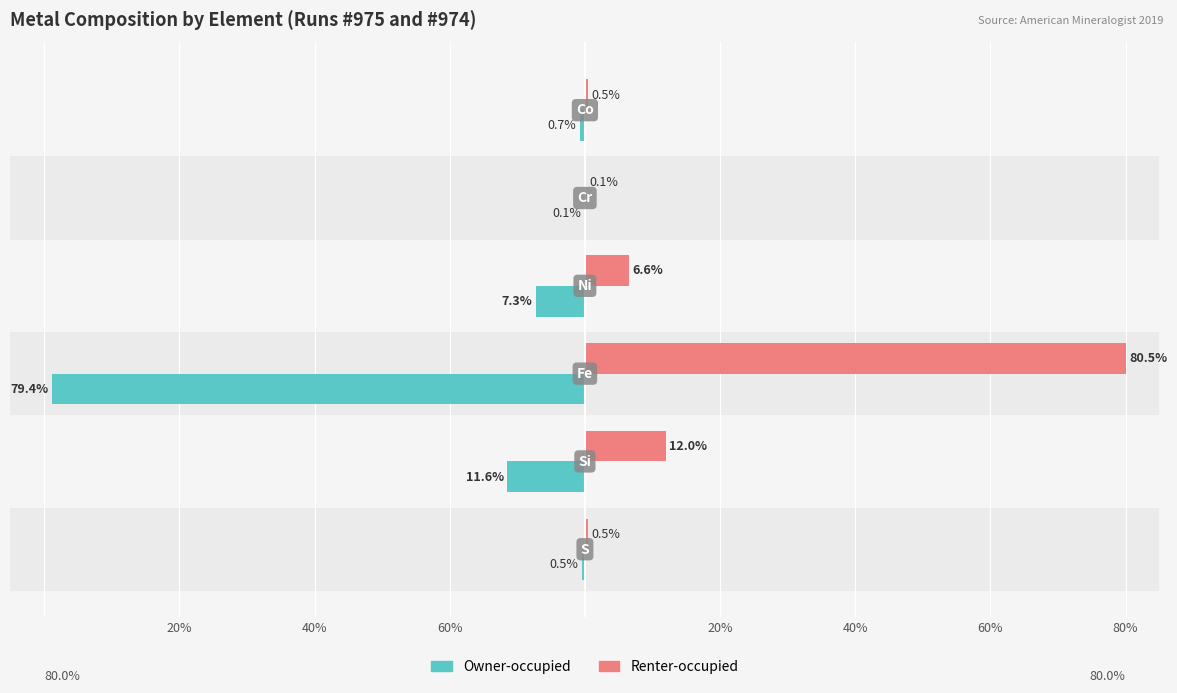

What are all the series names shown in the legend?

Owner-occupied, Renter-occupied